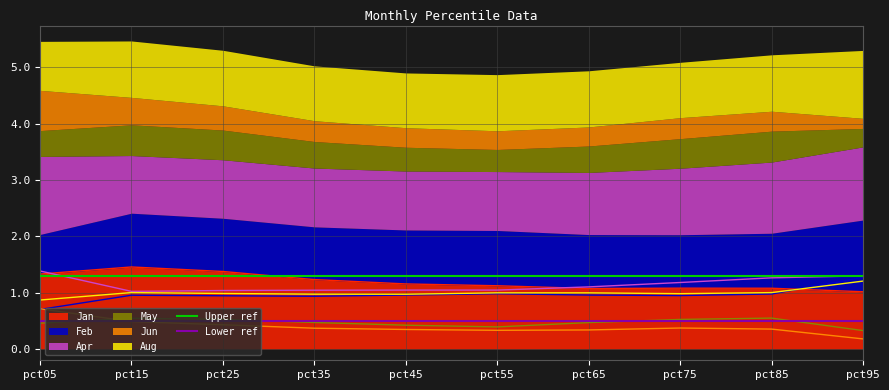

True or false: Jan has a value of 1.1 at pct75.

True